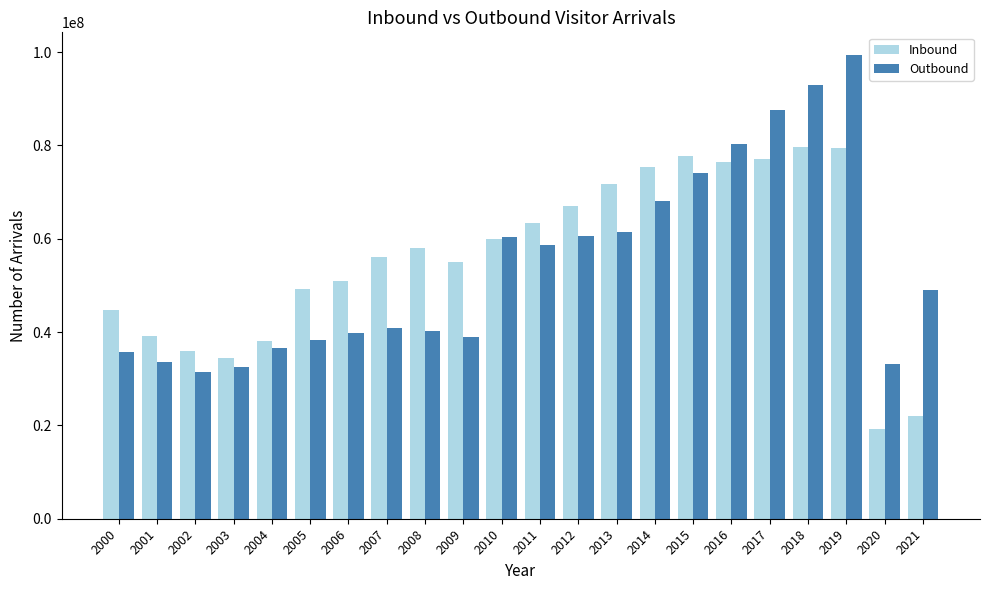

Read the Inbound value at 2000, to the nearest 100.

44680700